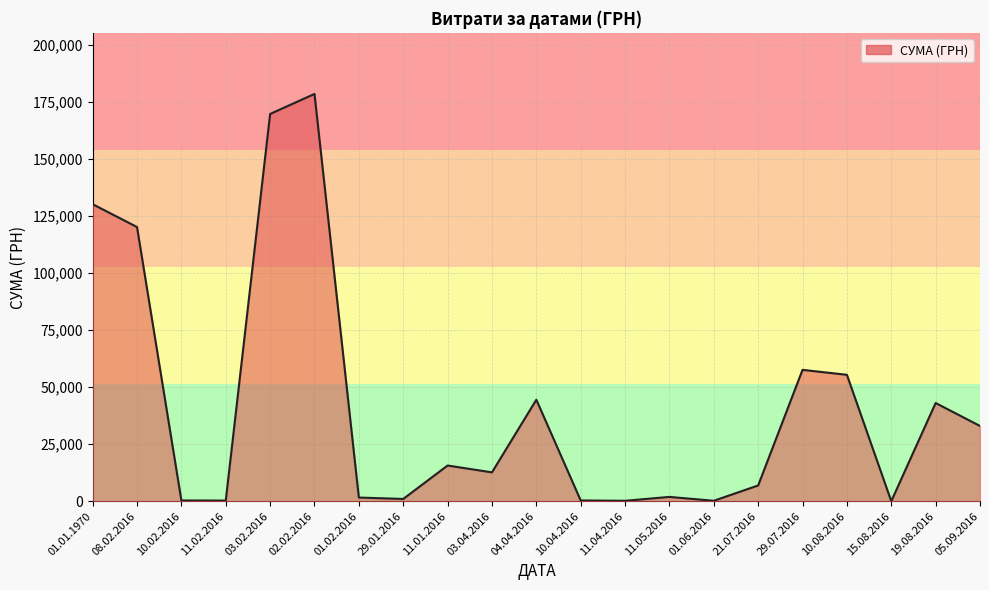

At which category does the chart reach its peak across all series?

02.02.2016